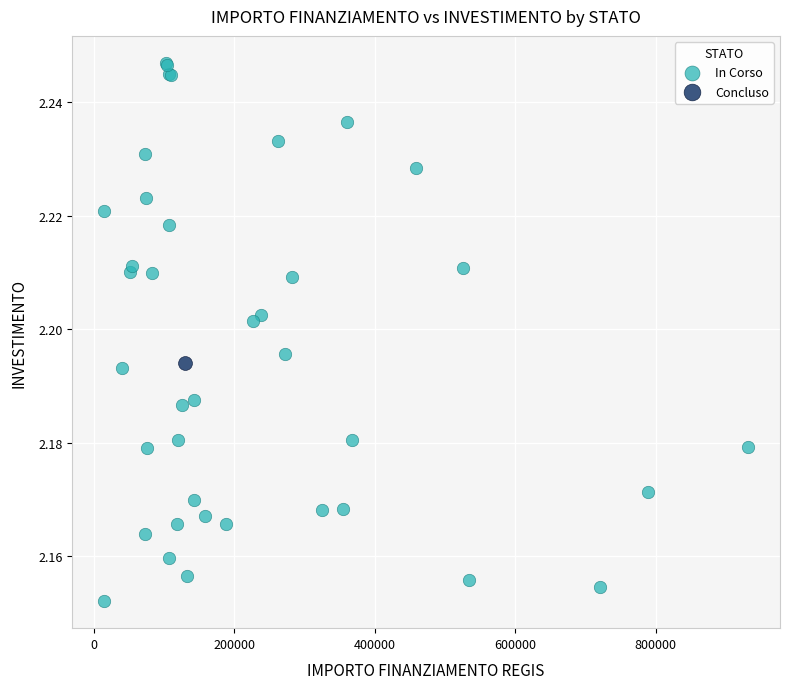

What are all the series names shown in the legend?

In Corso, Concluso